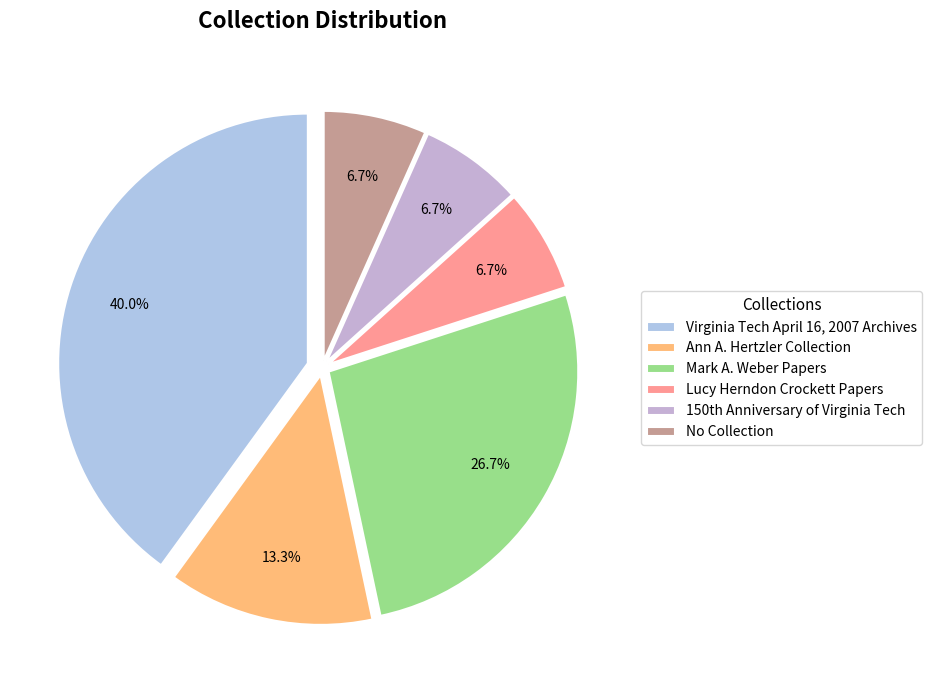

Is it true that No Collection is 7% of the pie?

True